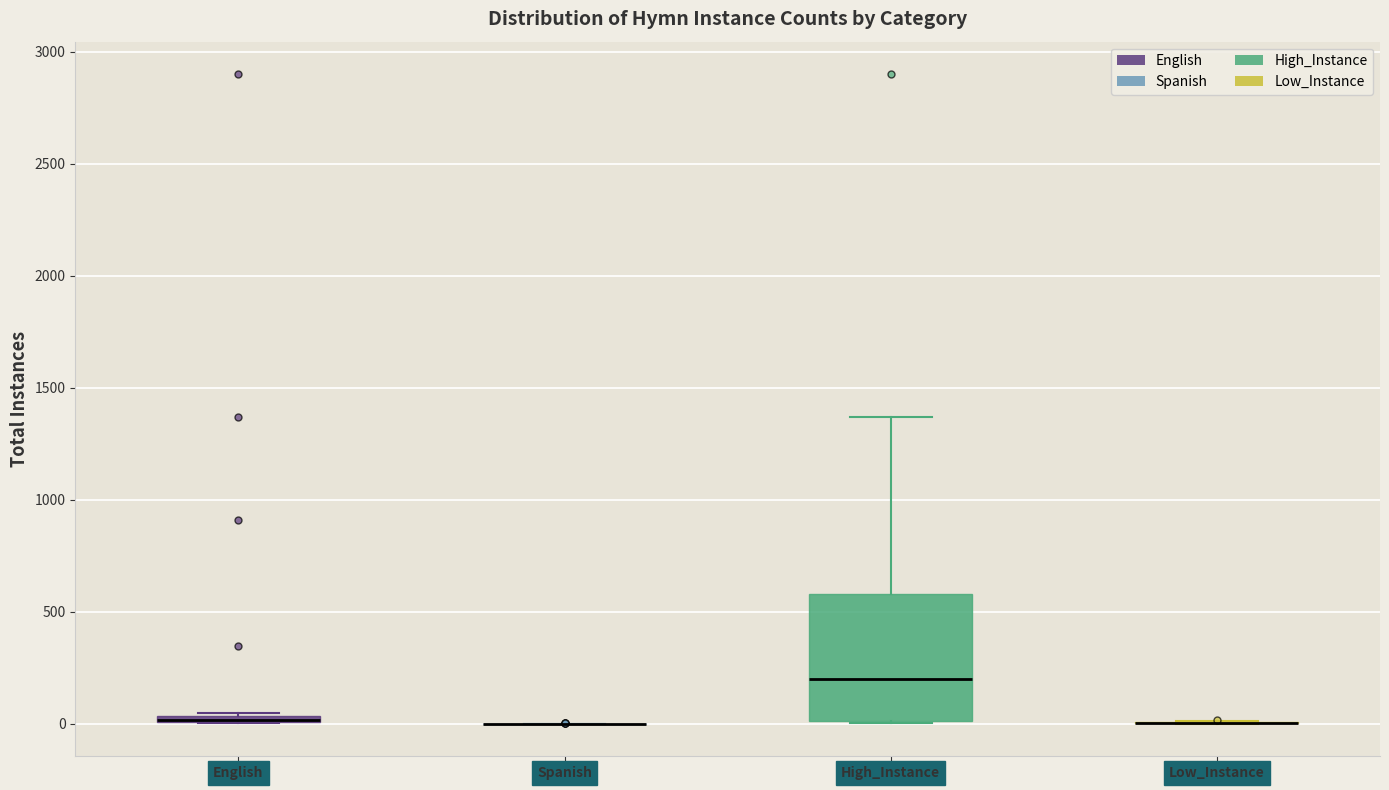

Which box is the tallest, from its lower edge to its upper edge?

High_Instance